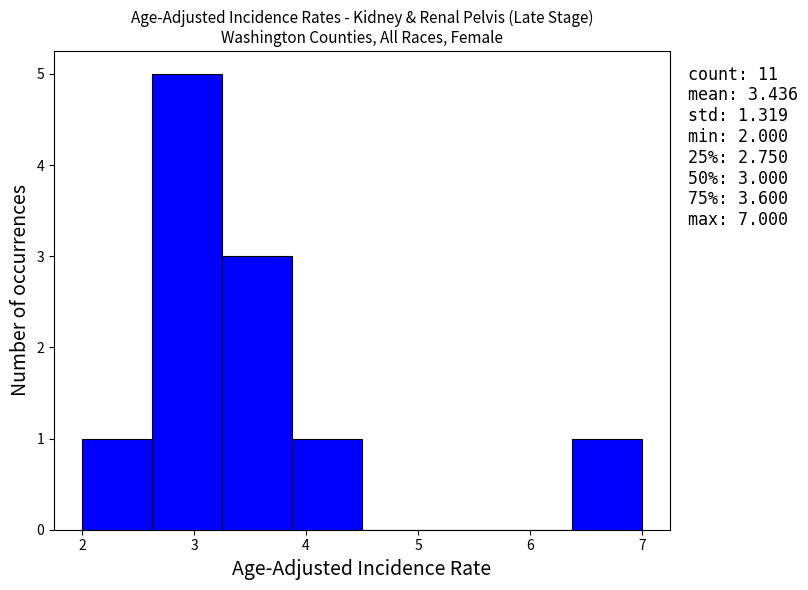

Over which range of the x-axis is the bar tallest?

2.6 to 3.3